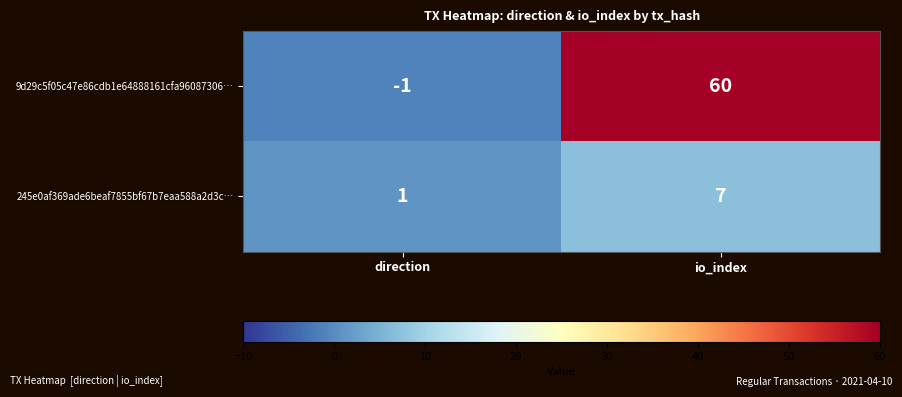

Rank the series by their average value, from highest to lowest.

9d29c5f05c47e86cdb1e64888161cfa96087306…, 245e0af369ade6beaf7855bf67b7eaa588a2d3c…